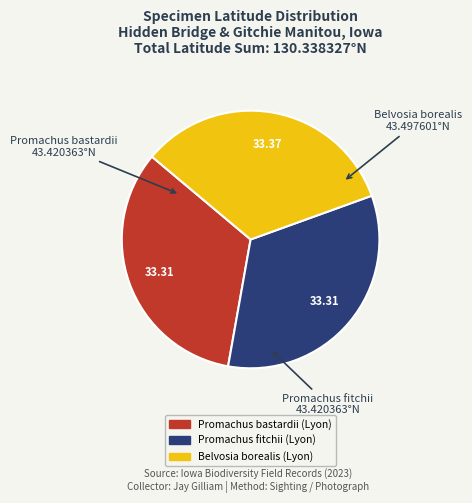

What is the ratio of the value at Promachus fitchii (Lyon) to the value at Belvosia borealis (Lyon)?

1.0